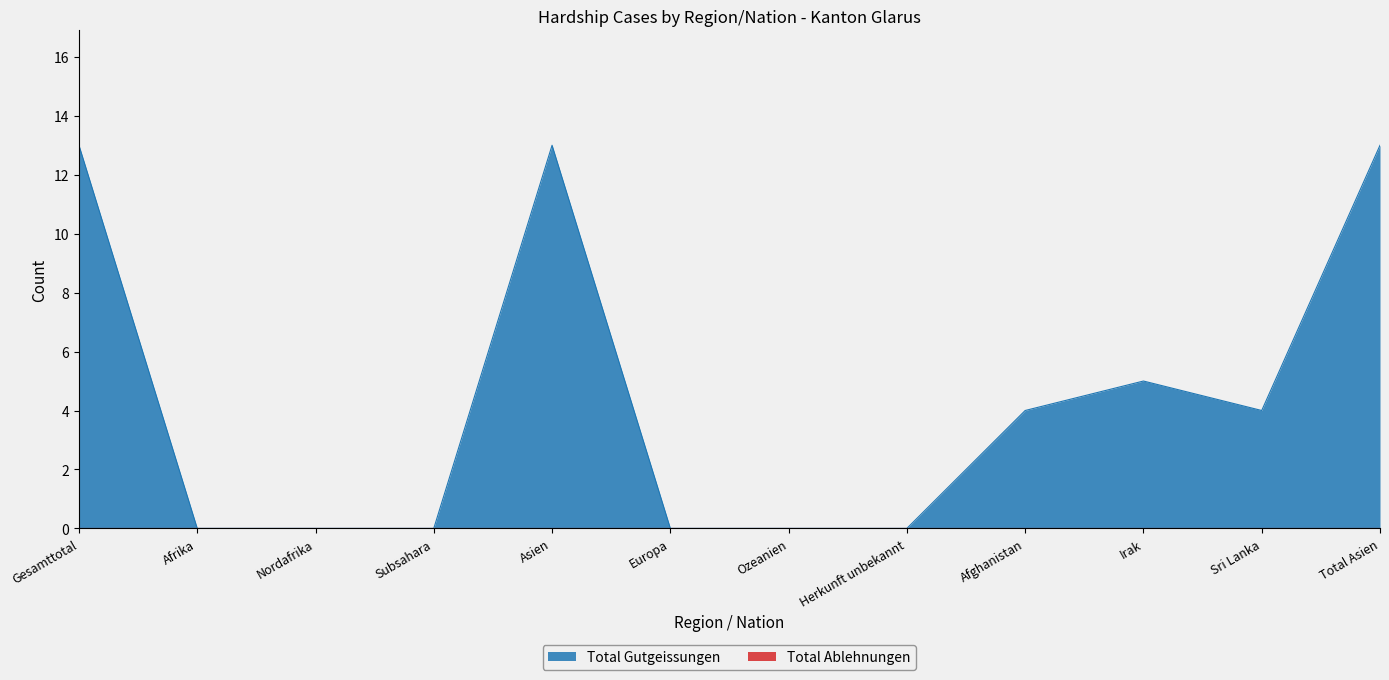

Where is the first local minimum?

Sri Lanka